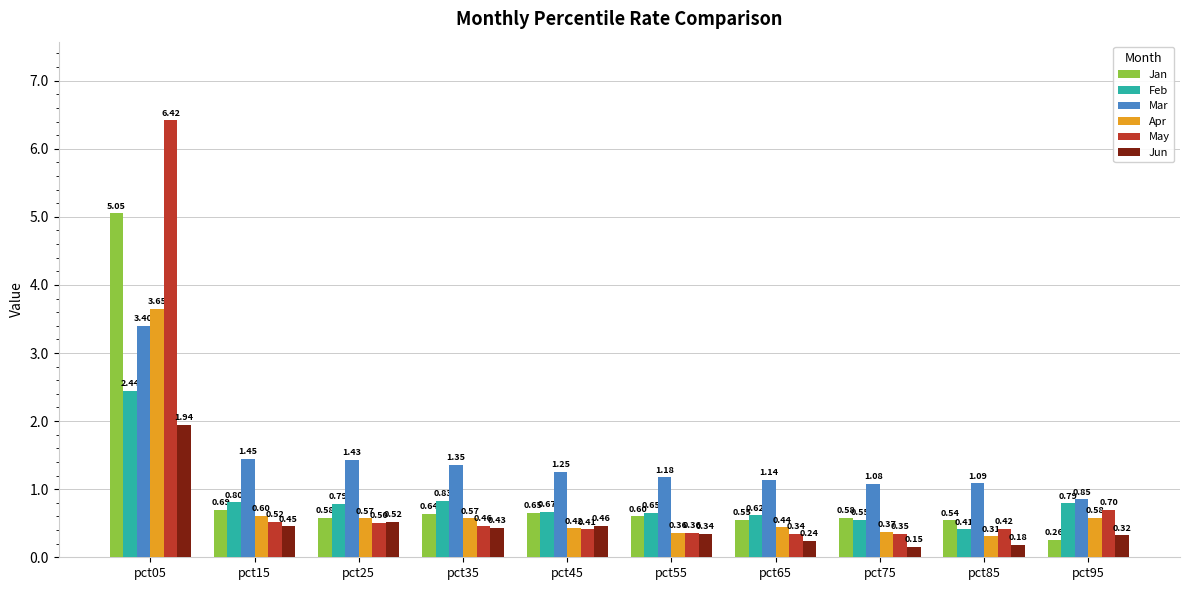

At which category is the sum across all series the highest?

pct05